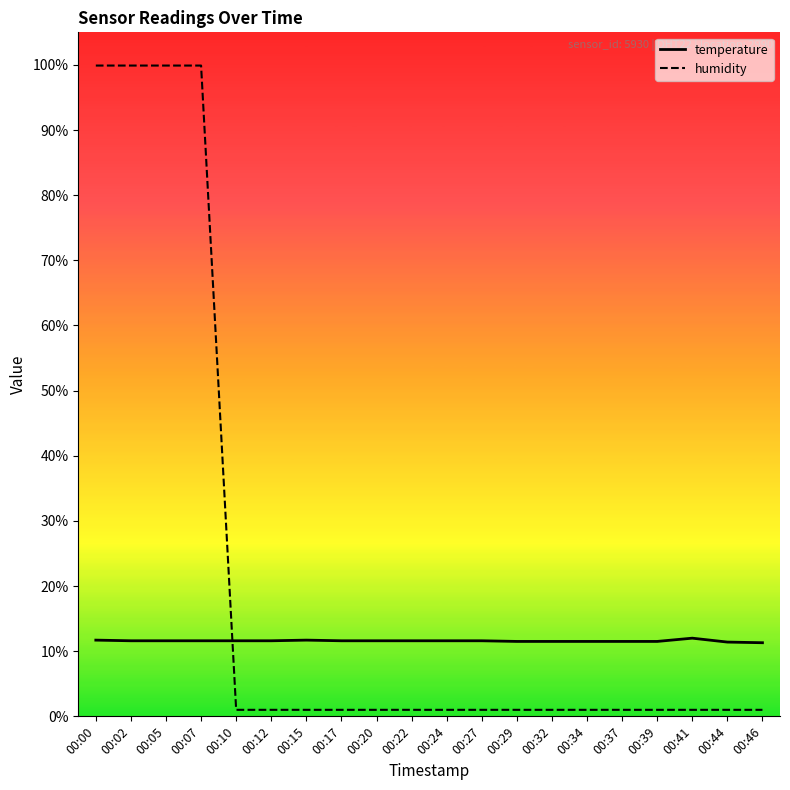

What is the difference between the maximum and minimum values in the humidity series?

98.9